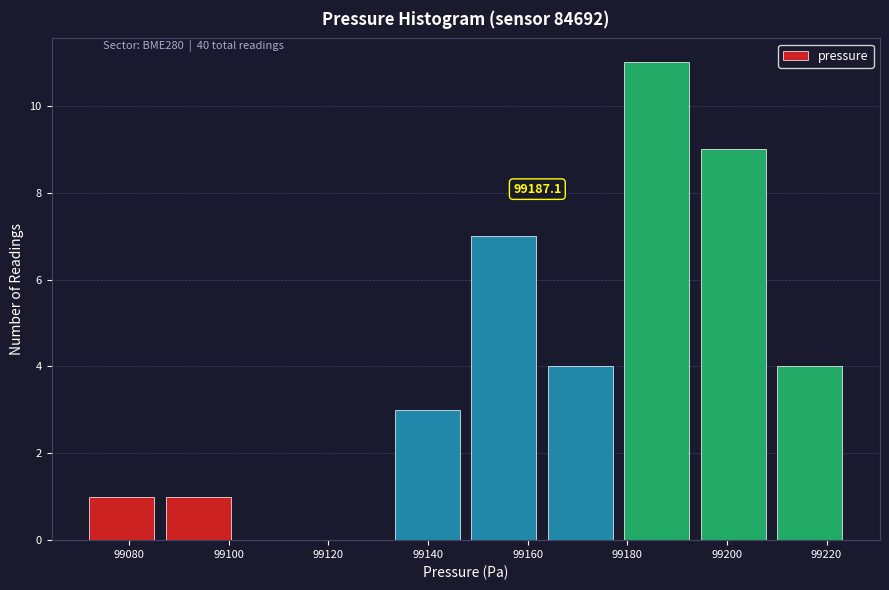

Over which range of the x-axis is the bar tallest?

99180 to 99194